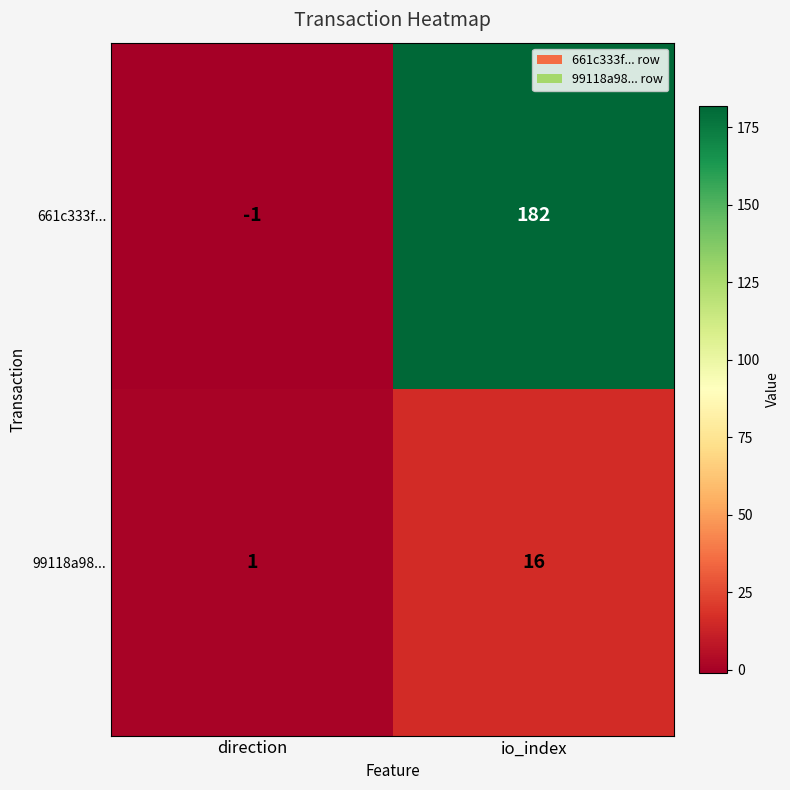

What is the total value across all series at io_index?

198